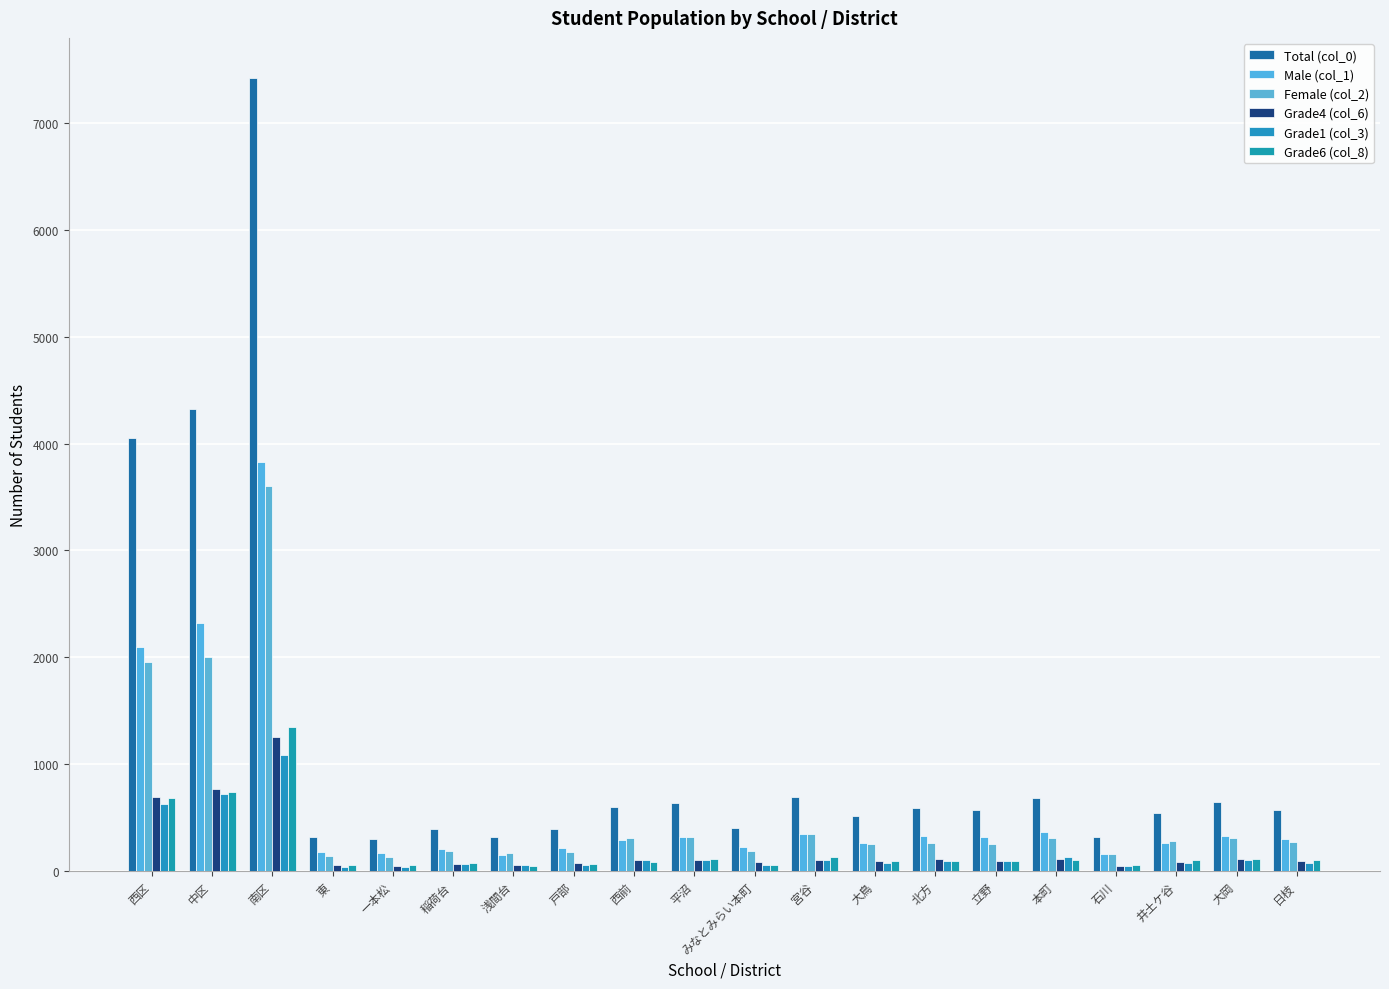

True or false: Male (col_1) has a value of 221 at みなとみらい本町.

True